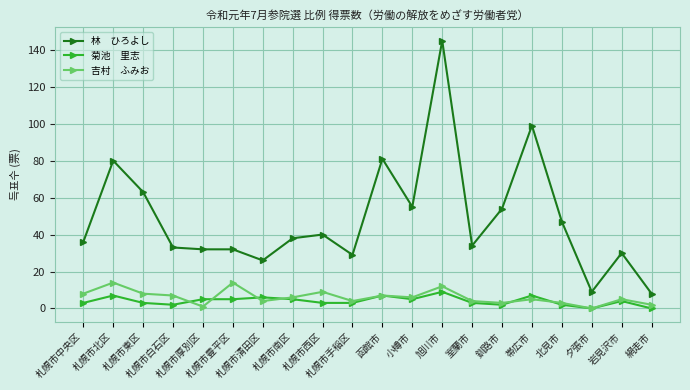

What is the maximum value shown in the chart?

145